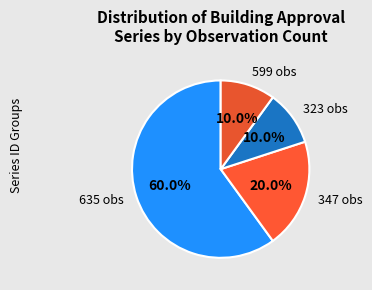

Approximately how many times larger is the value at 599 obs compared to 323 obs?

1.0